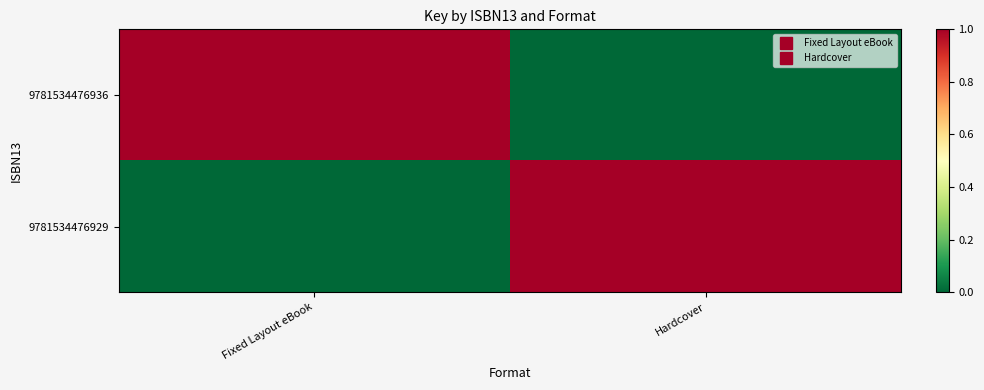

Reading left to right, extract all data points from this chart.

9781534476936: Fixed Layout eBook=1	Hardcover=0
9781534476929: Fixed Layout eBook=0	Hardcover=1